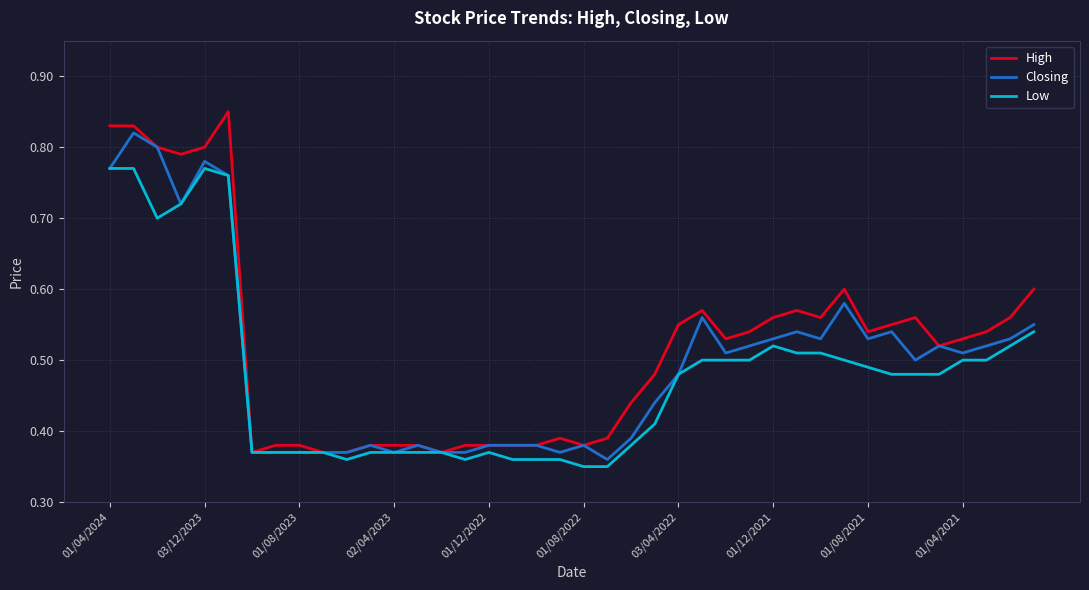

Which series has the largest total across all categories?

High